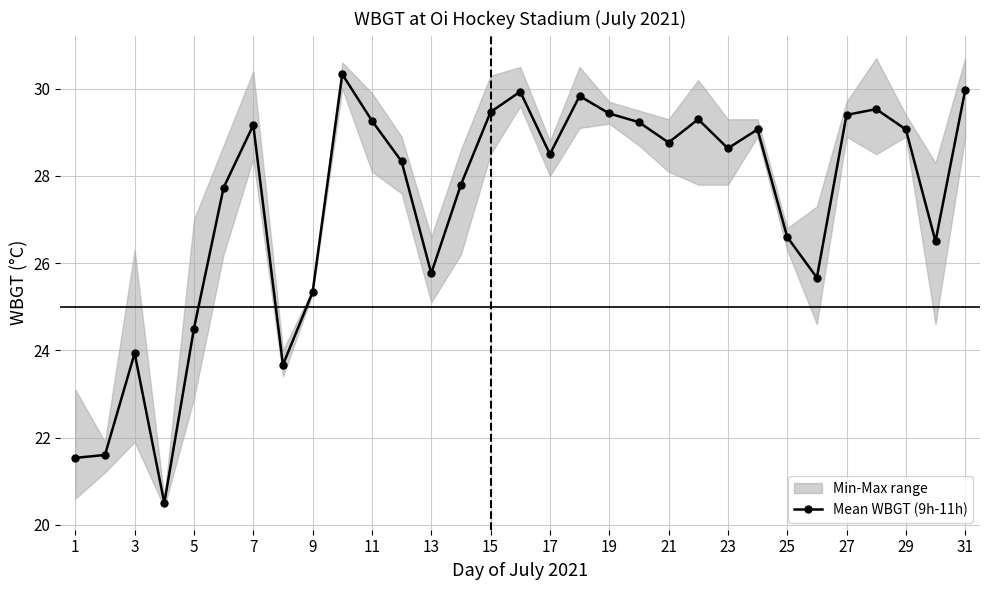

What is the minimum value shown in the chart?

20.5